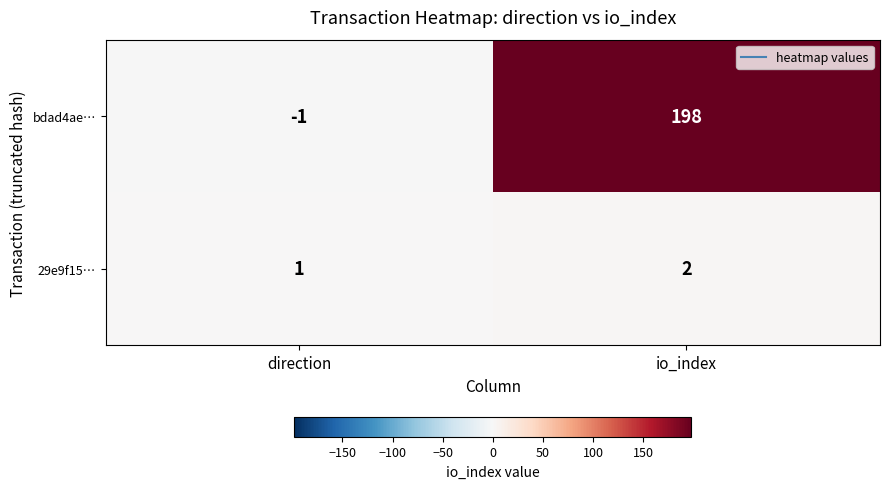

What is the sum of the bdad4ae… values at io_index and direction?

197